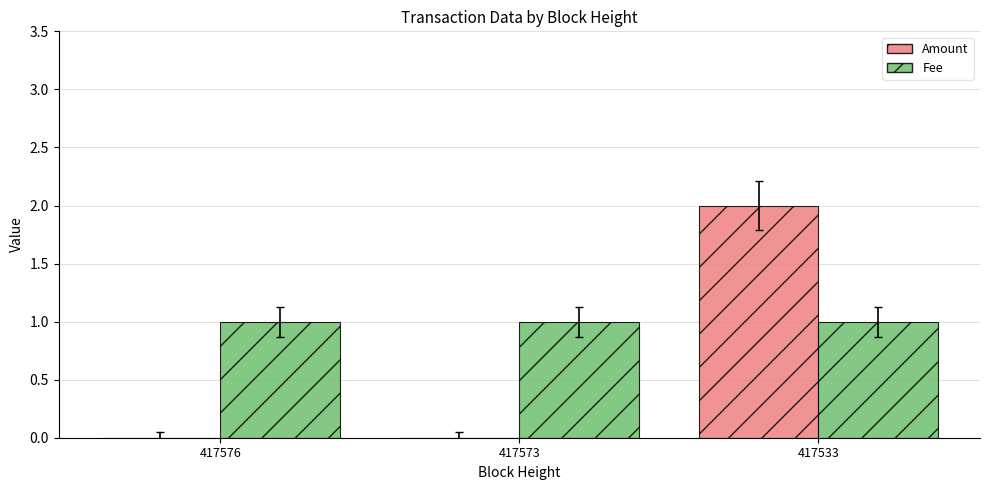

At which category is the sum across all series the highest?

417533